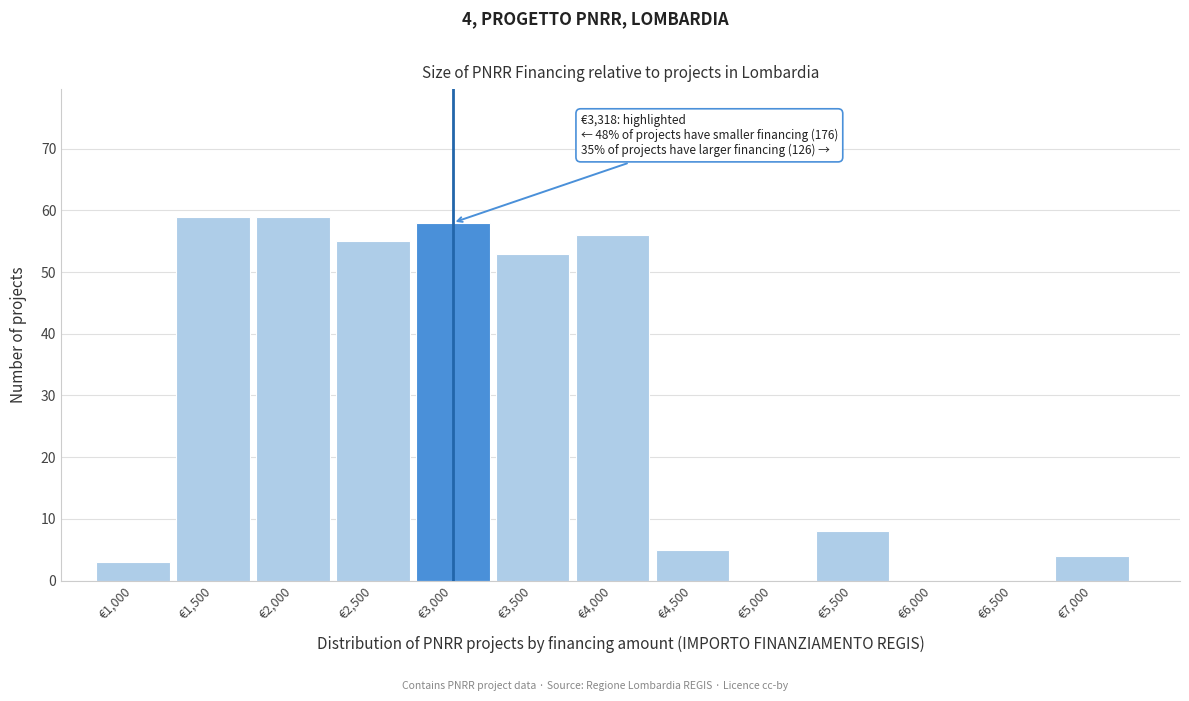

Reading left to right, transcribe all the data shown in this chart.

€1,000=3	€1,500=59	€2,000=59	€2,500=55	€3,000=58	€3,500=53	€4,000=56	€4,500=5	€5,000=0	€5,500=8	€6,000=0	€6,500=0	€7,000=4